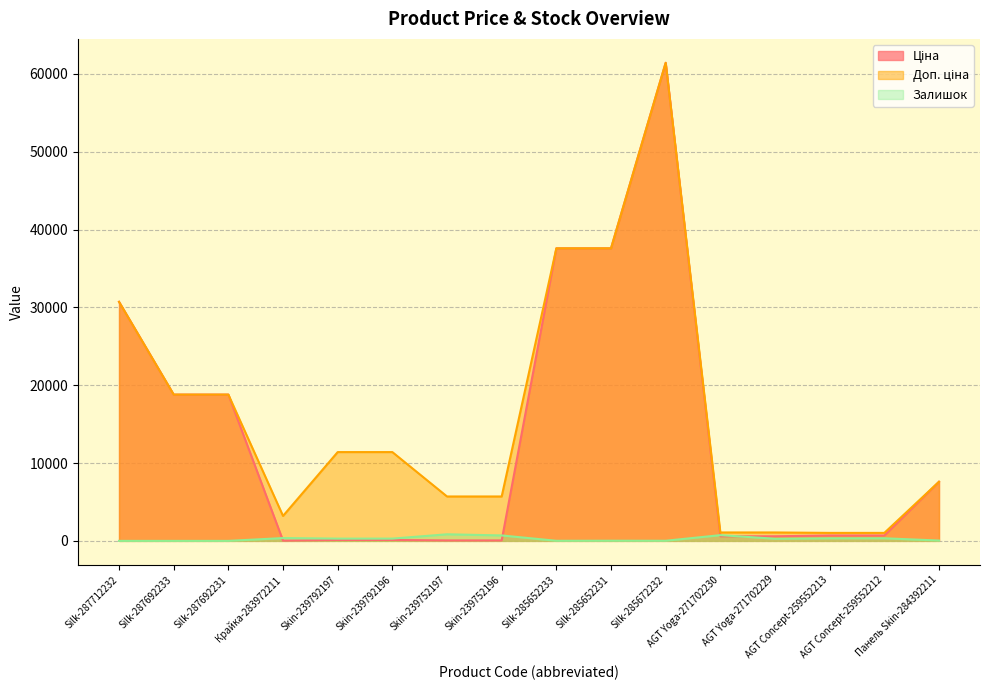

List the labels in order of Залишок value, largest first.

Skin-239752197, AGT Yoga-271702230, Skin-239752196, Крайка-283972211, AGT Concept-259552212, AGT Concept-259552213, Skin-239792196, Skin-239792197, AGT Yoga-271702229, Панель Skin-284392211, Silk-285652231, Silk-285672232, Silk-285652233, Silk-287712232, Silk-287692233, Silk-287692231